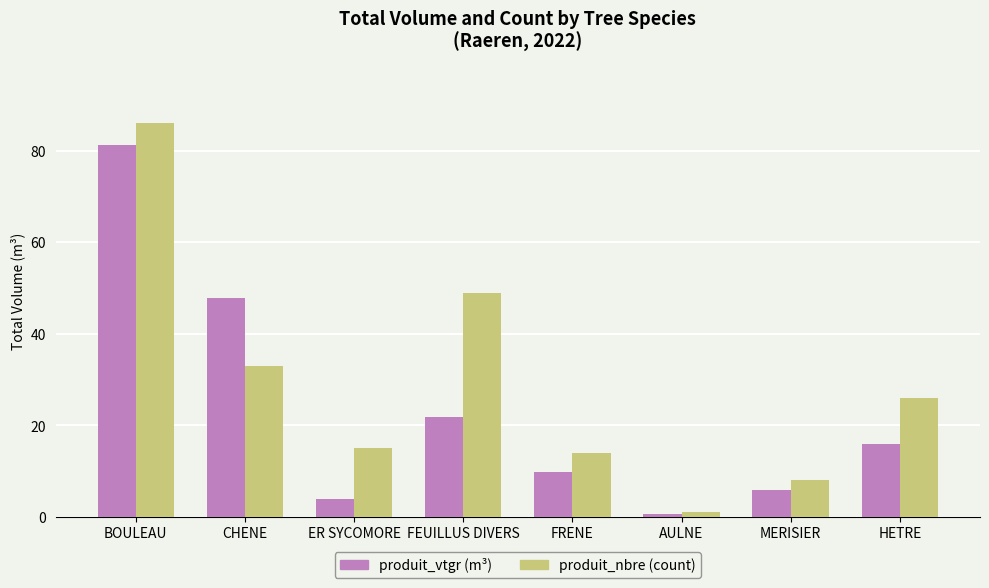

What is the total value across all series at BOULEAU?

167.2